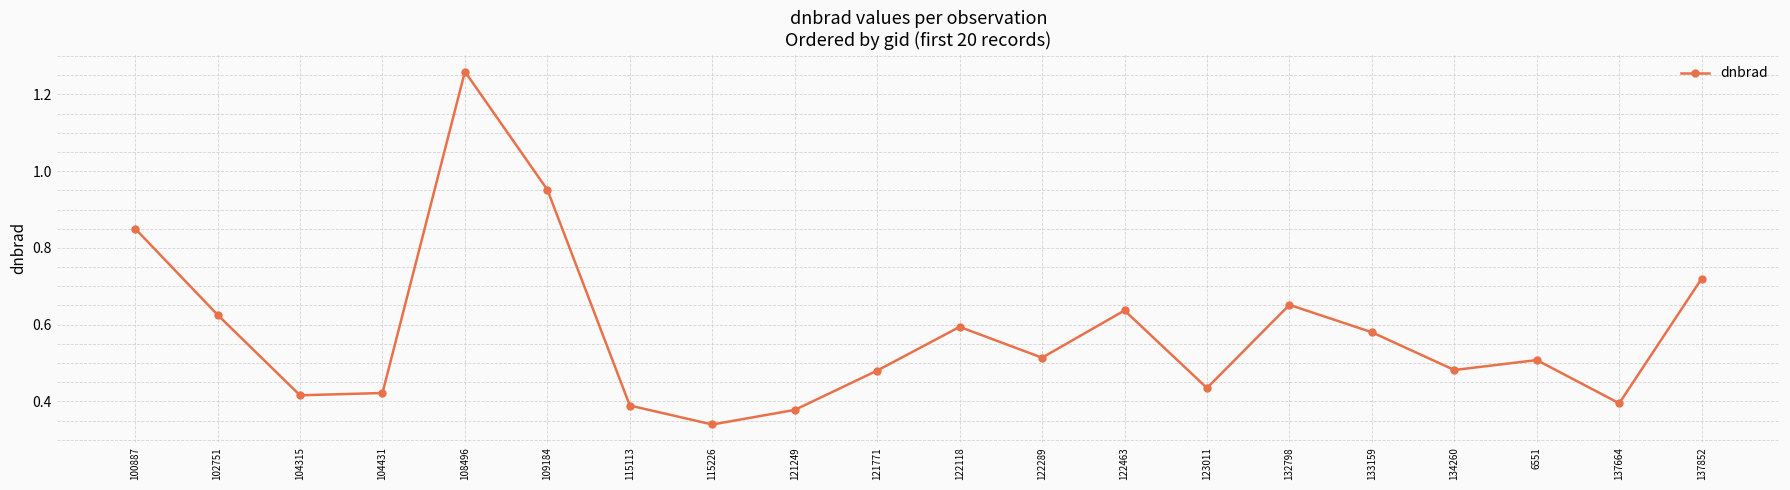

What is the difference between the values at 104431 and 132798?

0.2